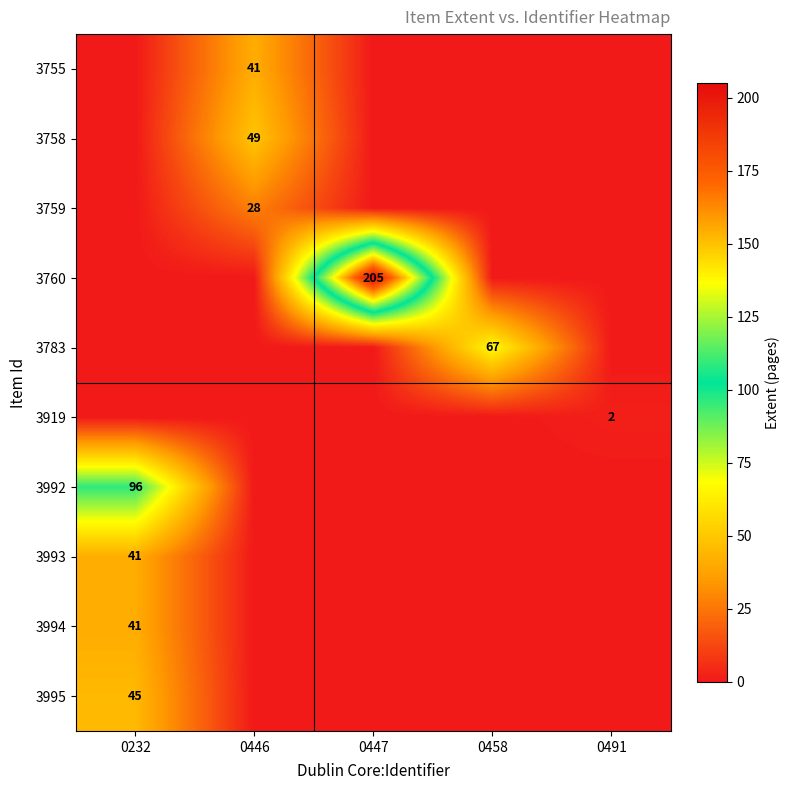

Is it true that 3755 equals 64 at 0446?

False